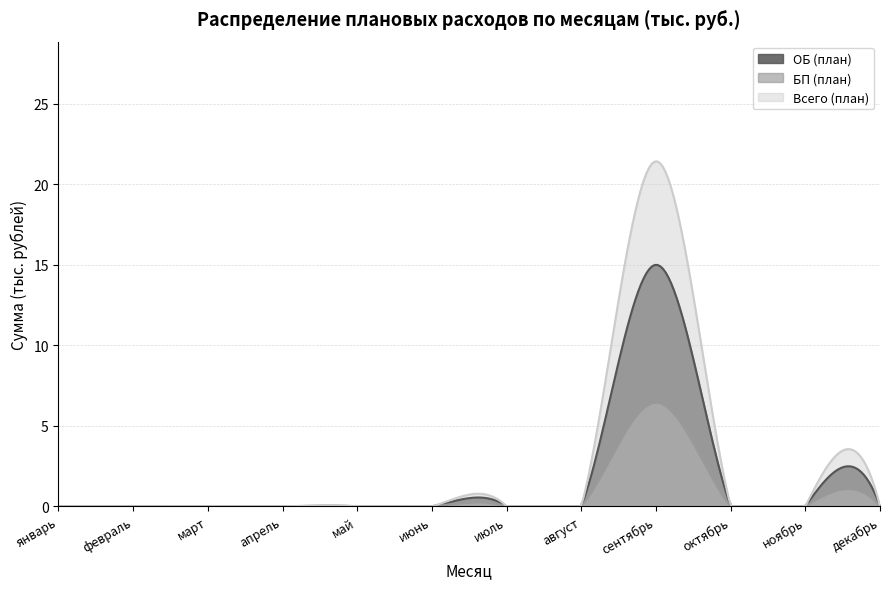

List the series in order of their peak value, lowest first.

БП (план), ОБ (план), Всего (план)